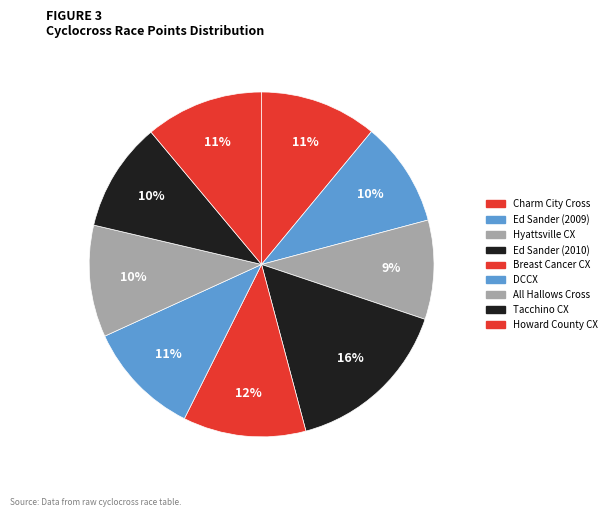

How many slices are in this pie chart?

9